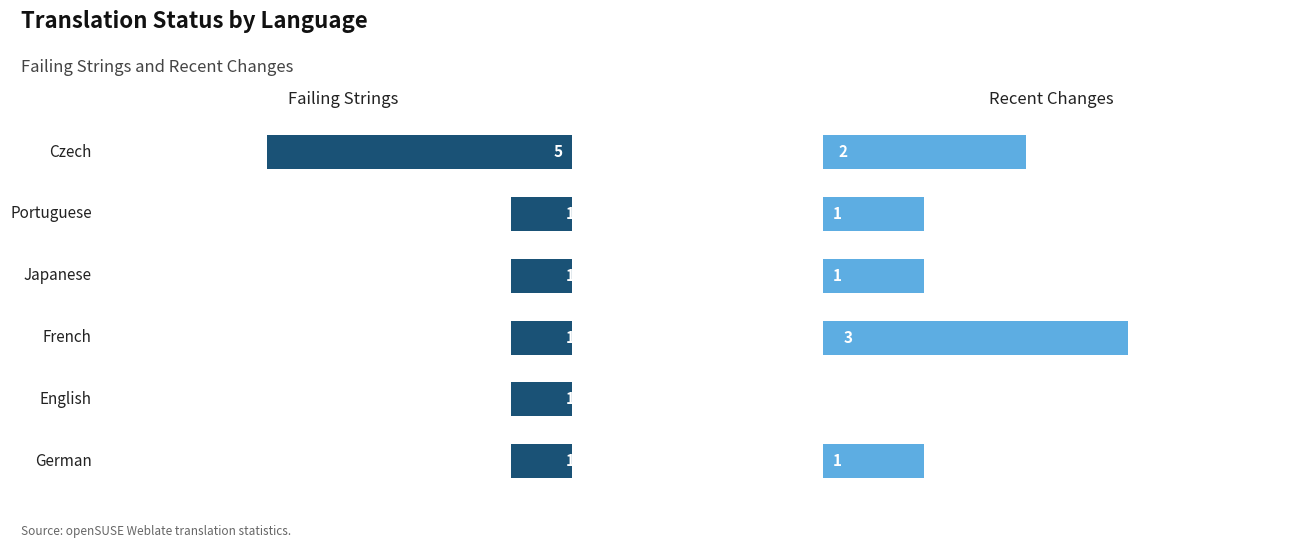

At how many categories does at least one series exceed 0?

6